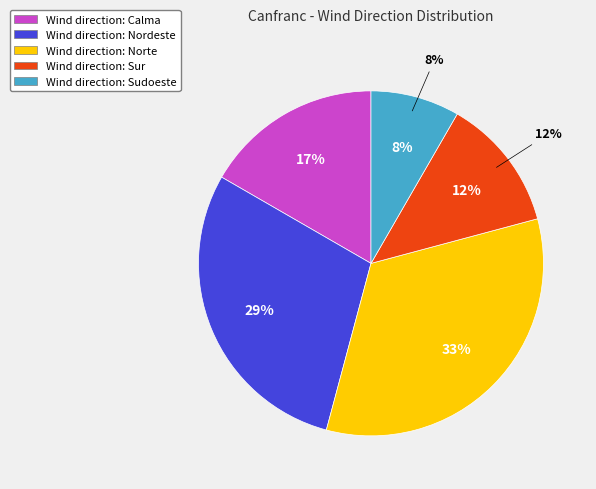

To the nearest percent, what is the average slice percentage?

20%